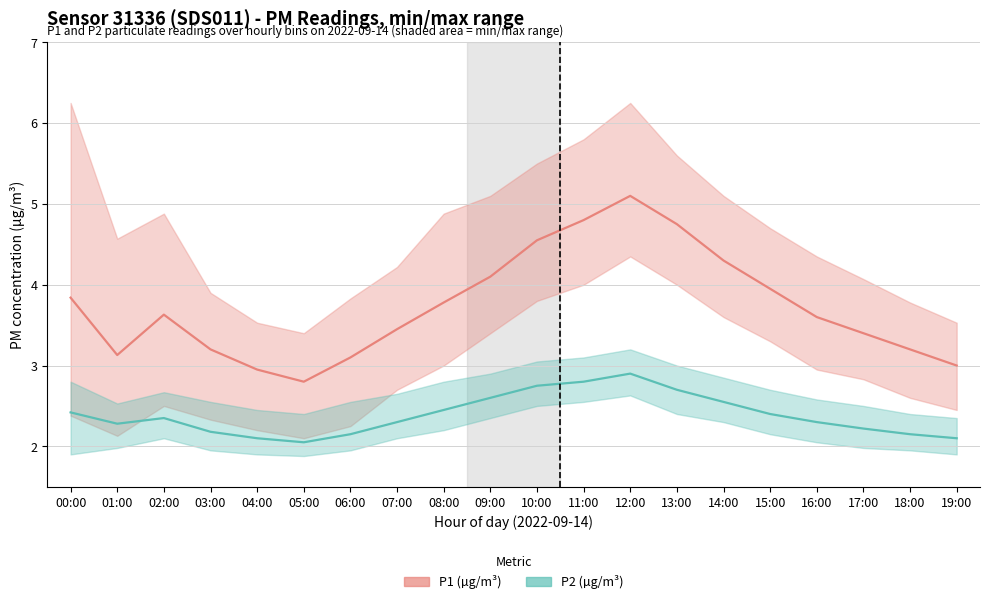

What is the label of the 15th point from the right?

05:00